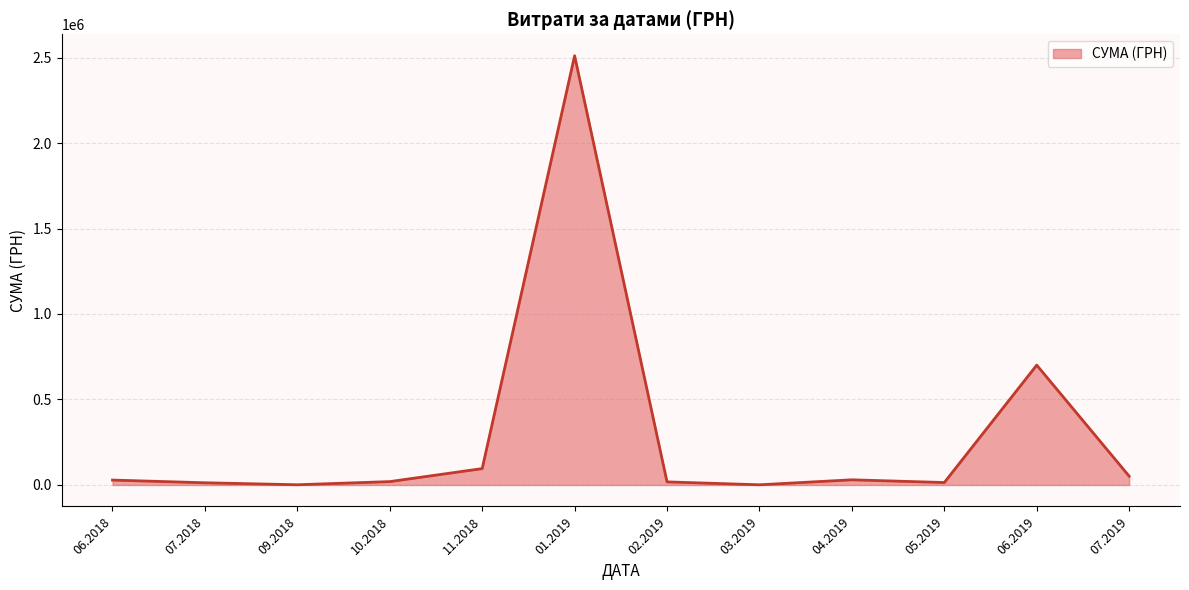

What is the maximum value shown in the chart?

2510363.7